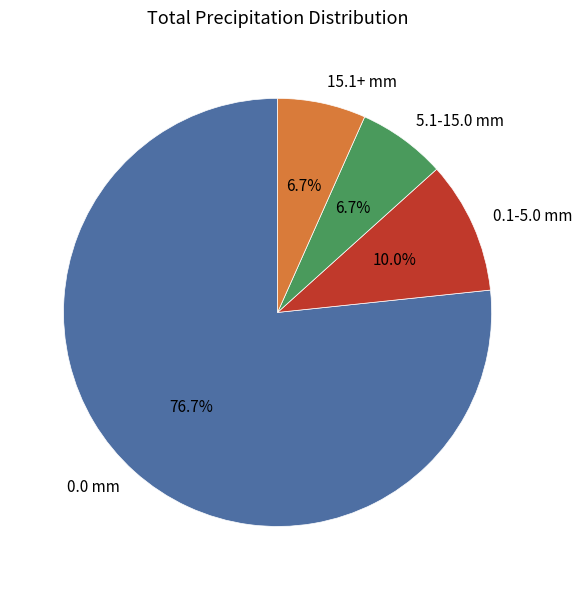

Is 0.1-5.0 mm the majority of the pie?

No